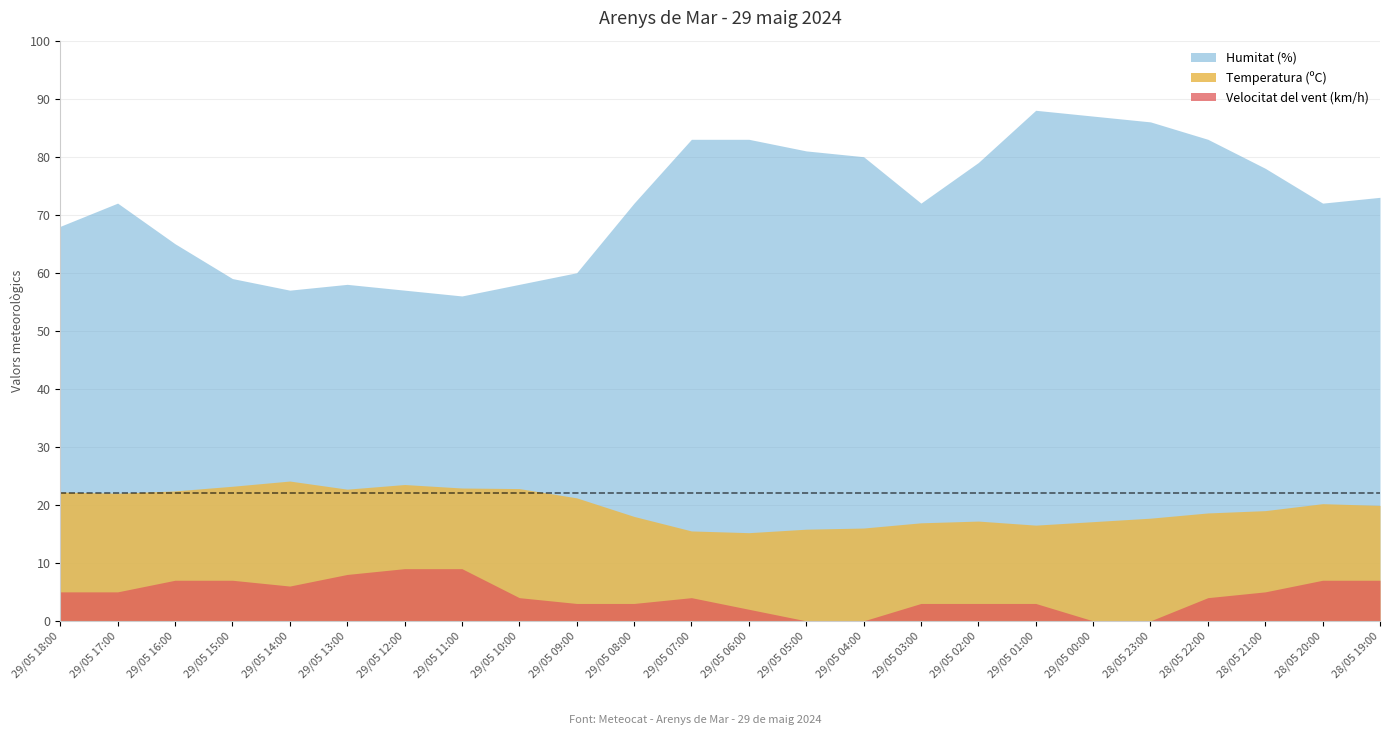

What is the label of the 15th point from the left?

29/05 04:00